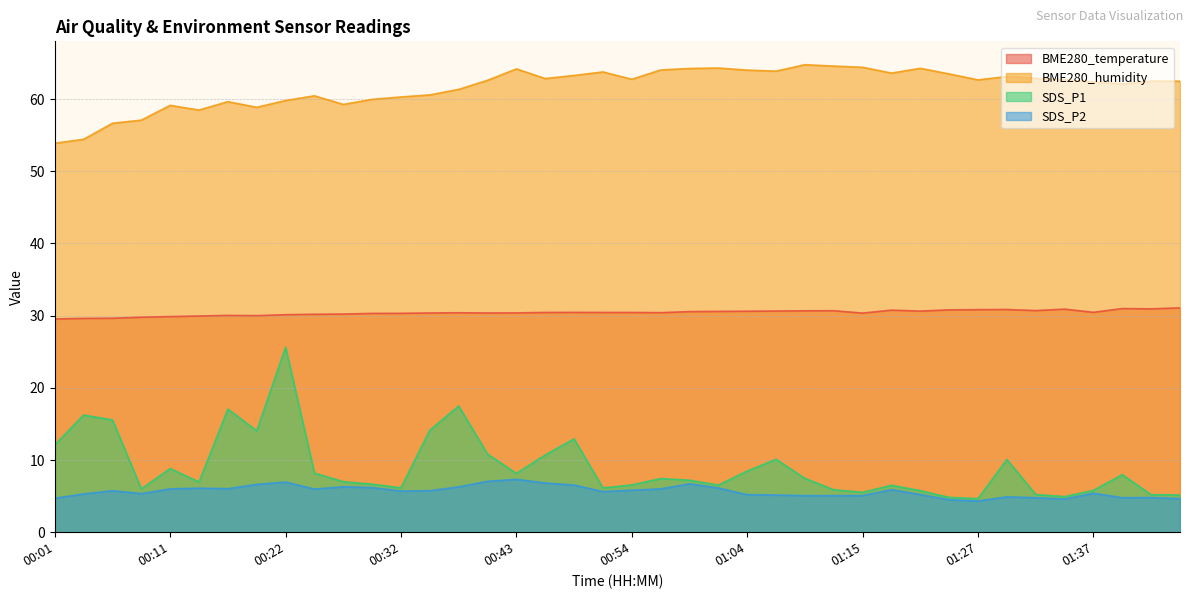

Does the chart display data point markers on the line(s)?

No